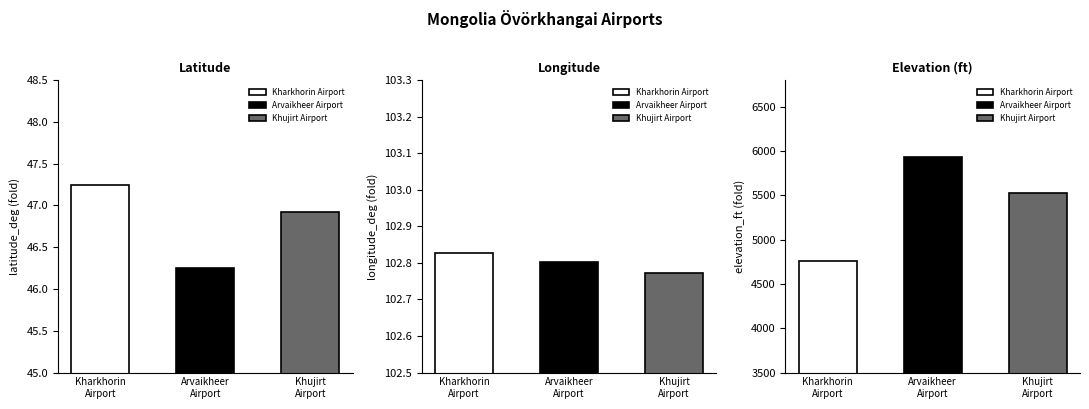

At which label is elevation_ft closest to 5345?

Khujirt Airport